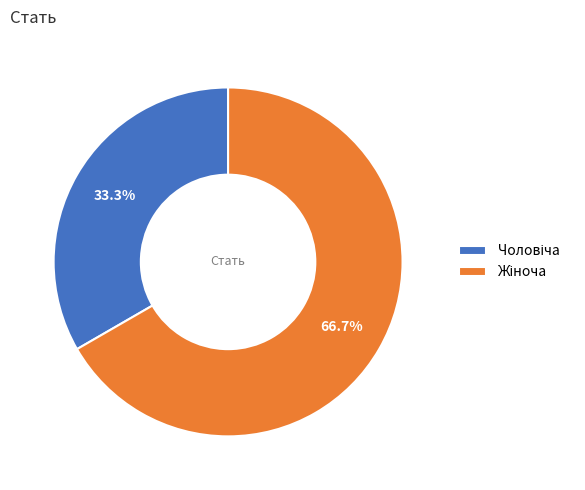

Does any single category account for the majority?

Yes